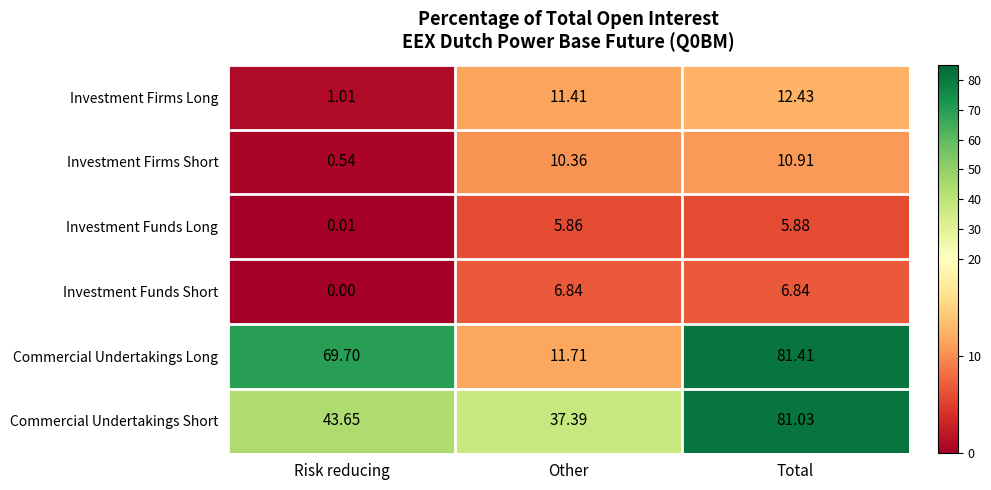

At which category is the sum across all series the highest?

Total